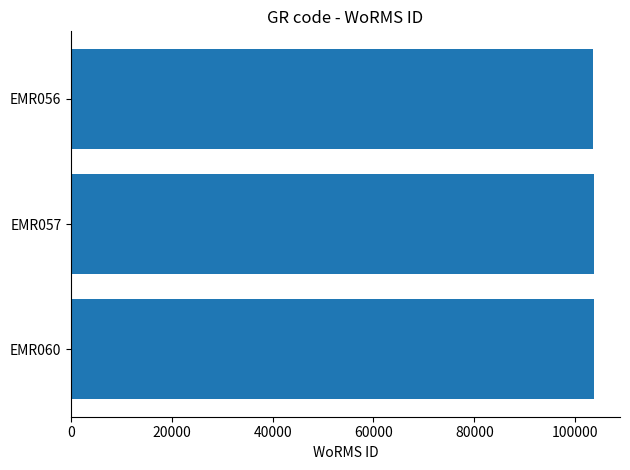

Is it true that the value at EMR060 is 103724?

True